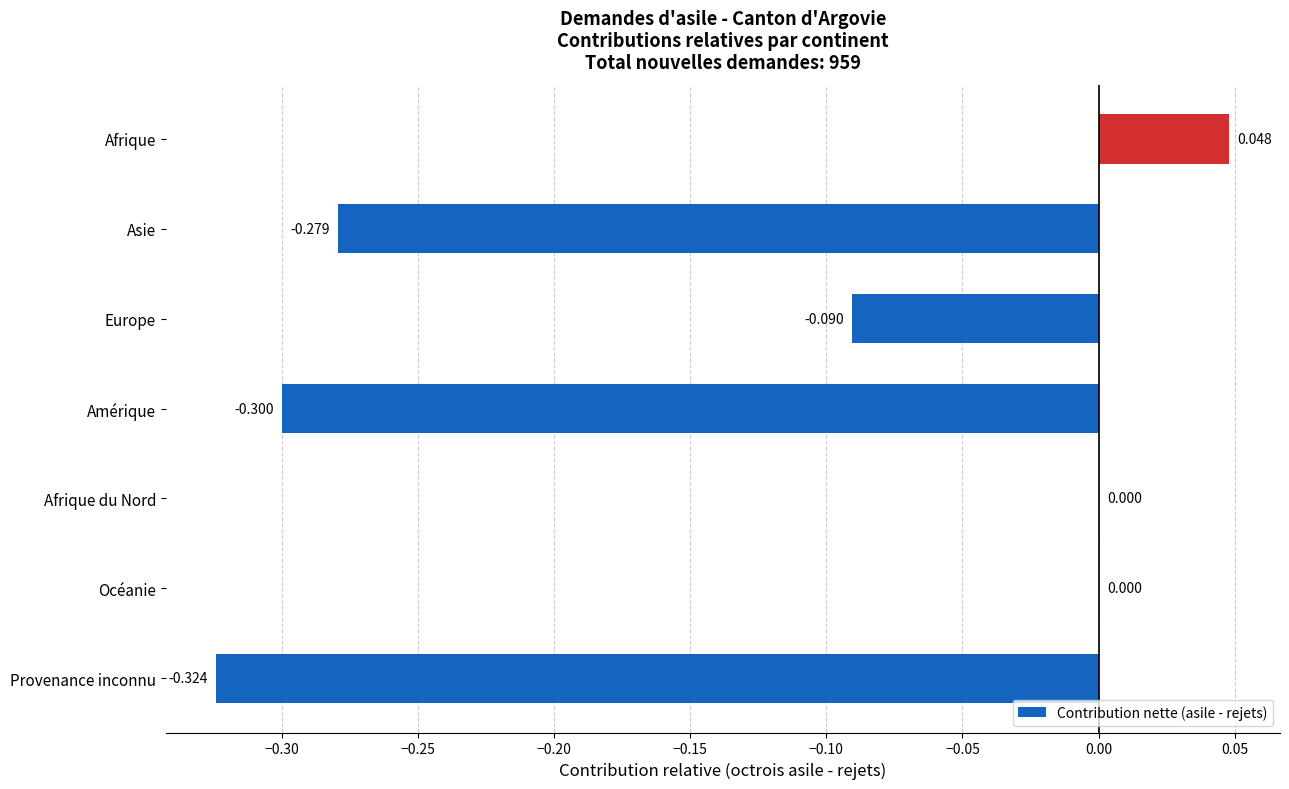

Which label corresponds to the largest value in the chart?

Afrique